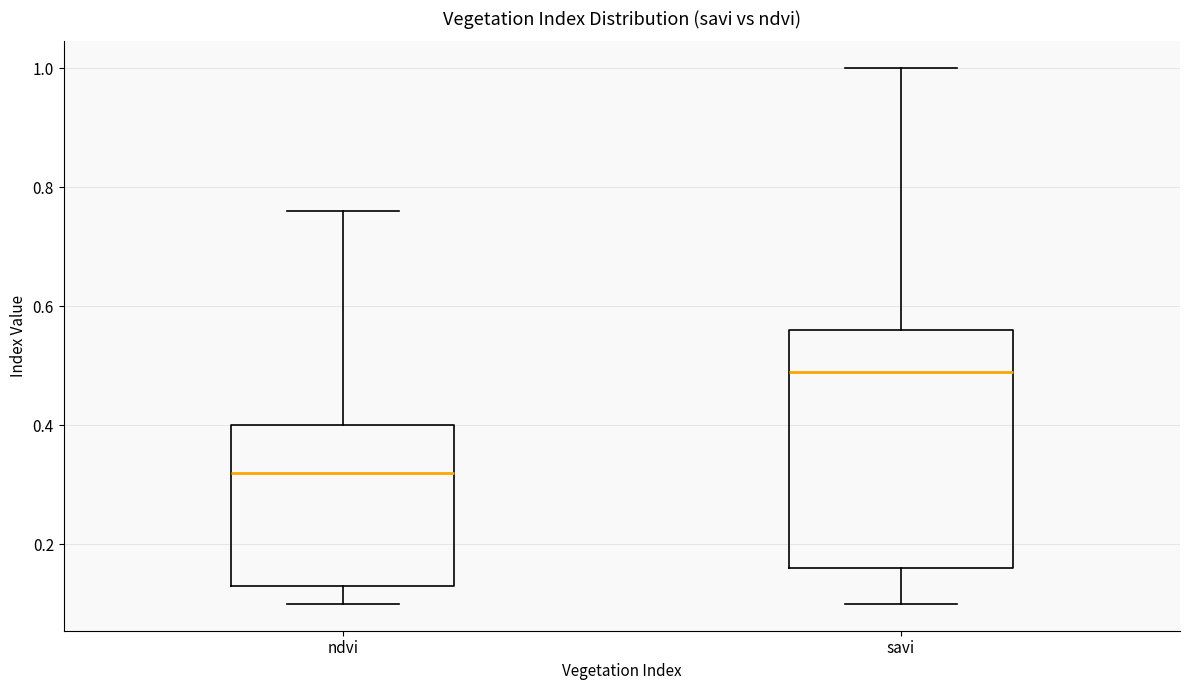

Reading left to right, transcribe this box plot: for each box, give where its median line is, the range the box spans, and where its two whiskers end, as read against the y-axis. The values are not printed on the chart, so give them approximately, as read against the axis.

ndvi: median 0.32, box 0.14 to 0.40, whiskers 0.10 to 0.76
savi: median 0.50, box 0.16 to 0.56, whiskers 0.10 to 1.00